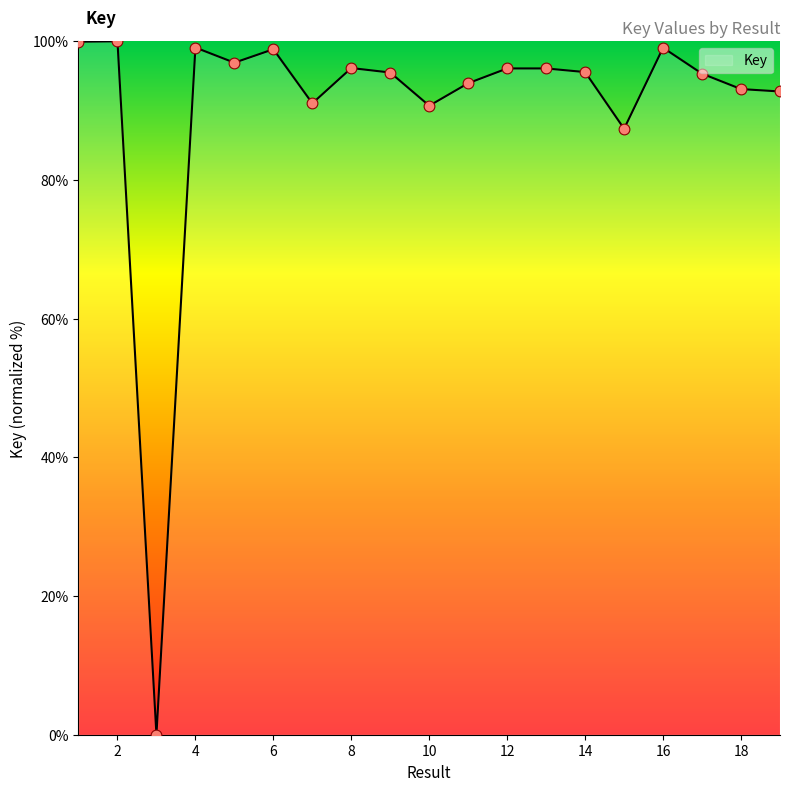

What is the maximum value shown in the chart?

100.0